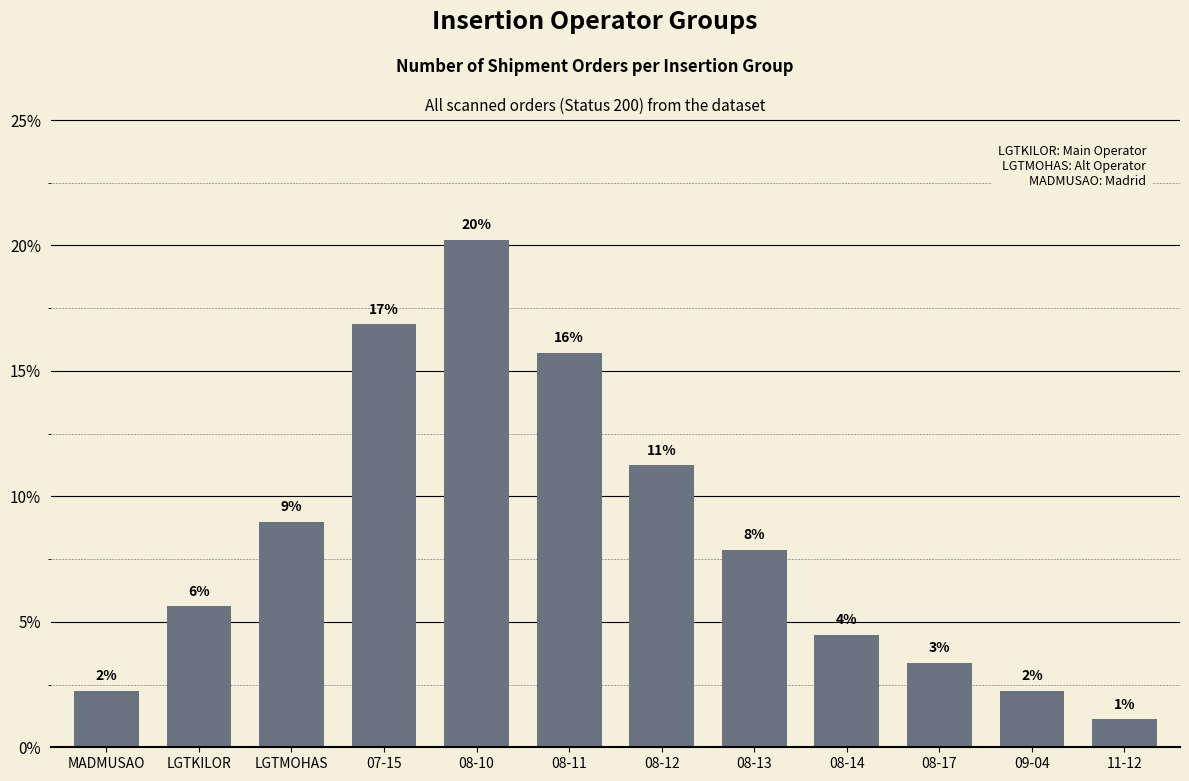

True or false: the data shows 3.4 at 08-17.

True